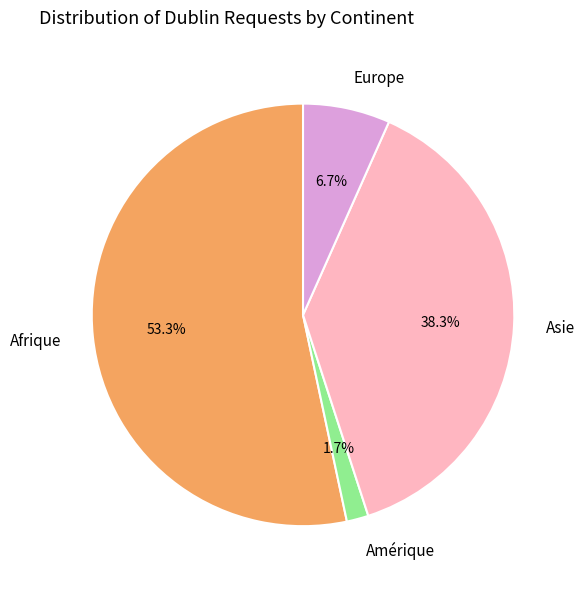

How many slices are in this pie chart?

4